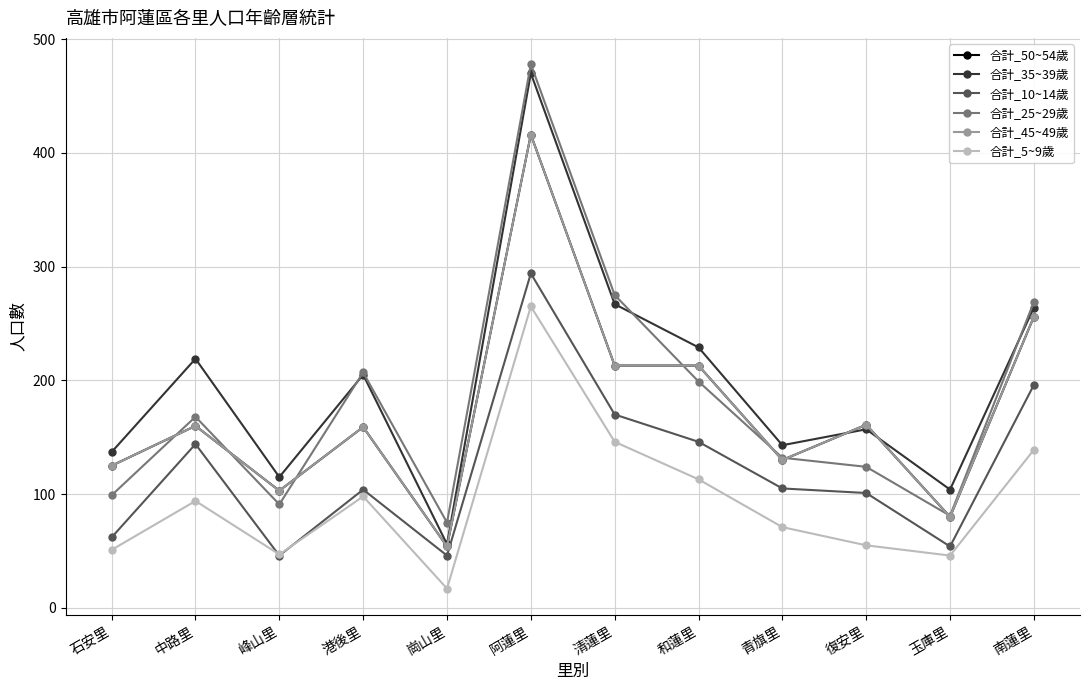

Which has a higher value, 阿蓮里 or 崗山里?

阿蓮里